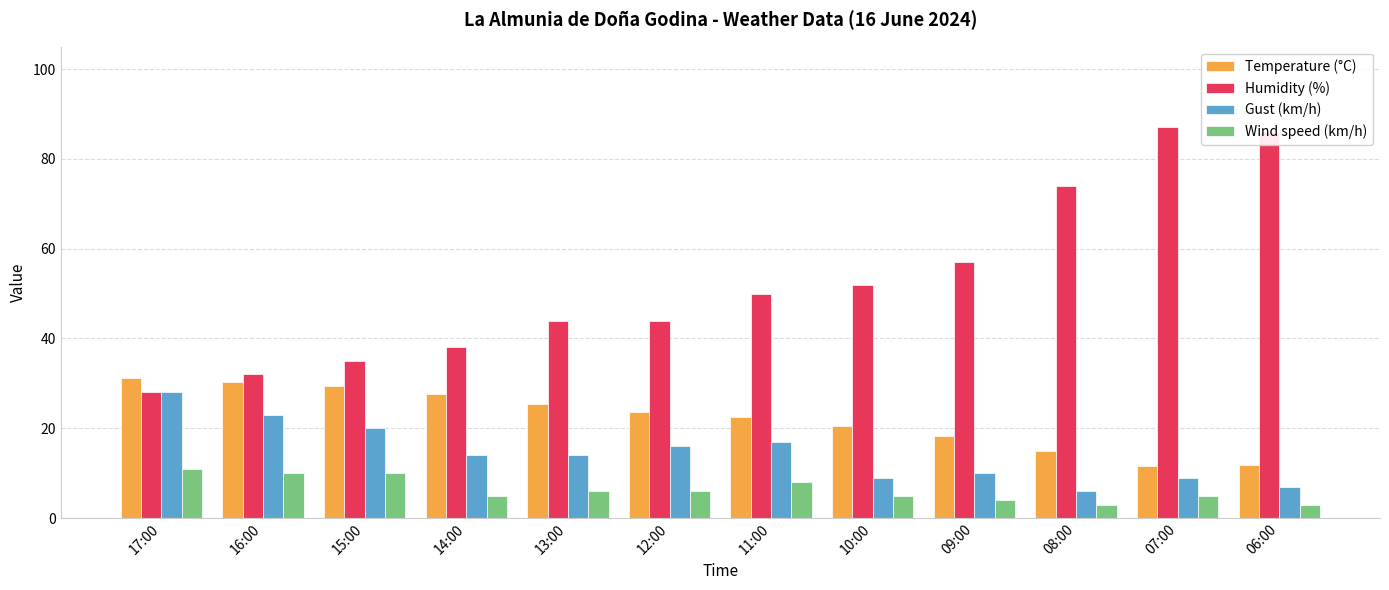

Which series has the largest range (max minus min)?

Humidity (%)